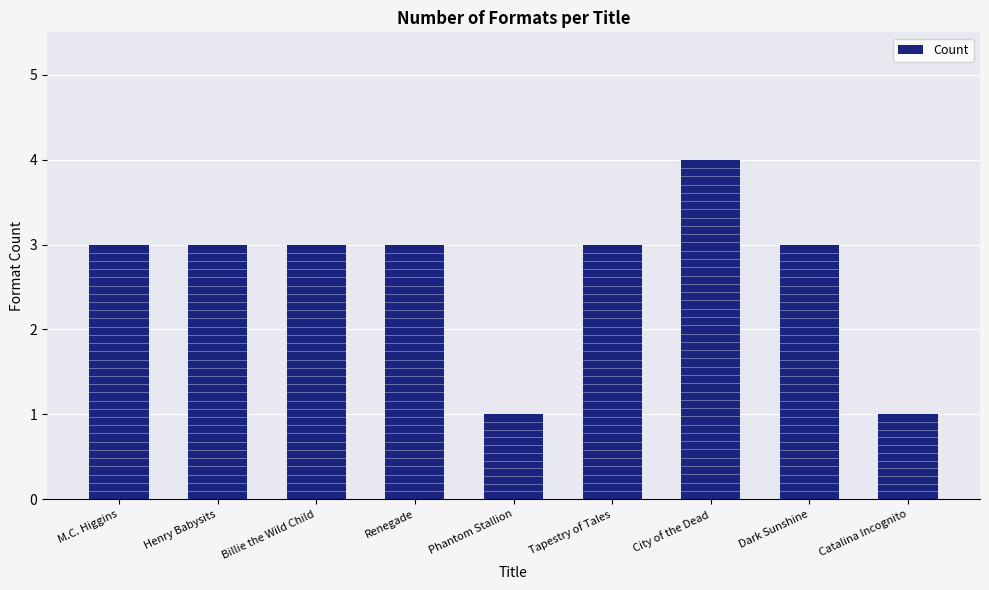

What is the average value?

3